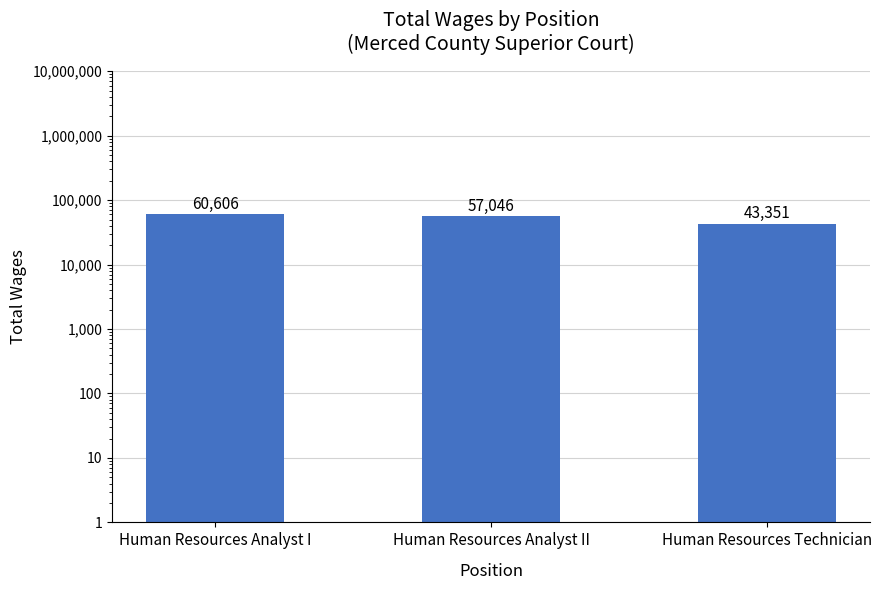

List the labels in order of value, smallest first.

Human Resources Technician, Human Resources Analyst II, Human Resources Analyst I